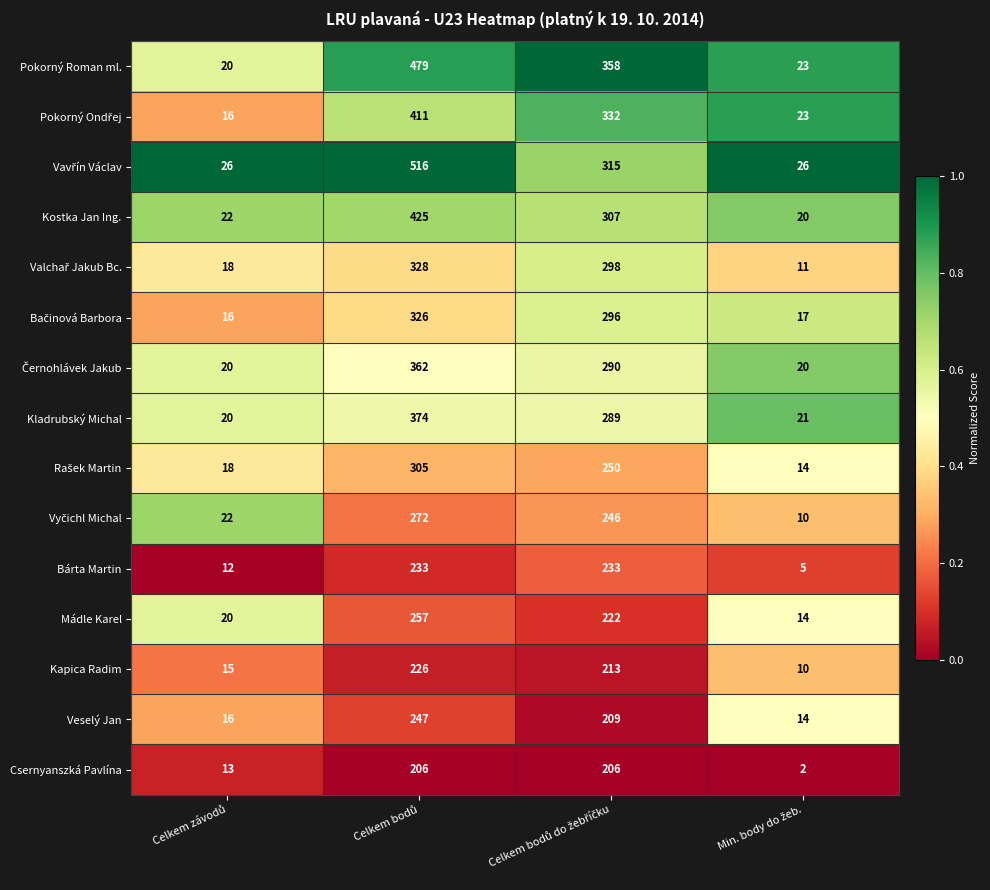

What is the highest value of the Csernyanszká Pavlína series?

206